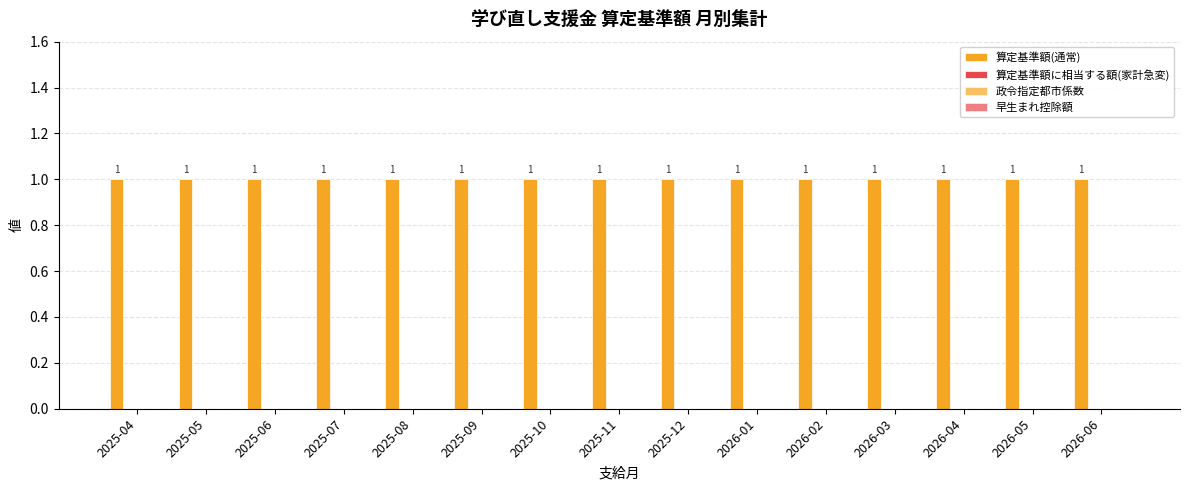

At 2025-06, list the series in order from smallest to largest.

算定基準額に相当する額(家計急変), 政令指定都市係数, 早生まれ控除額, 算定基準額(通常)